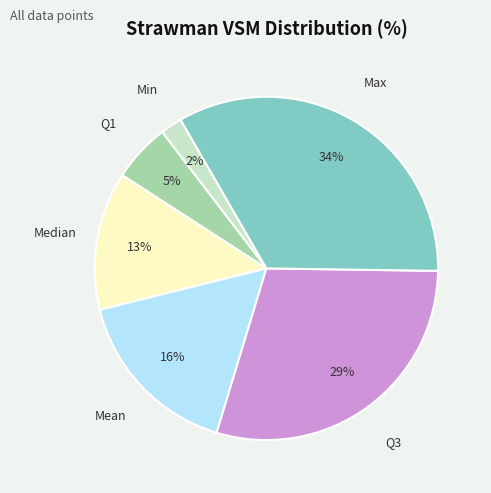

To the nearest percent, what is the difference between the largest and smallest slice percentages?

32%